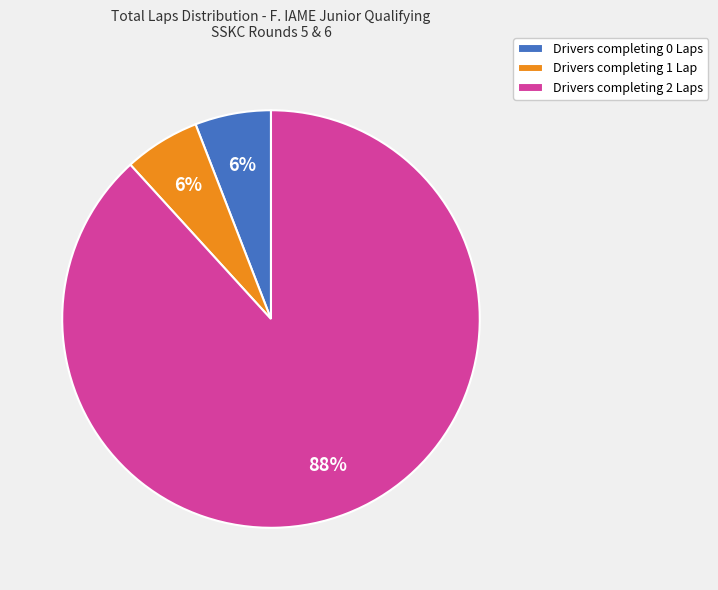

Which slice represents more than half of the pie?

Drivers completing 2 Laps